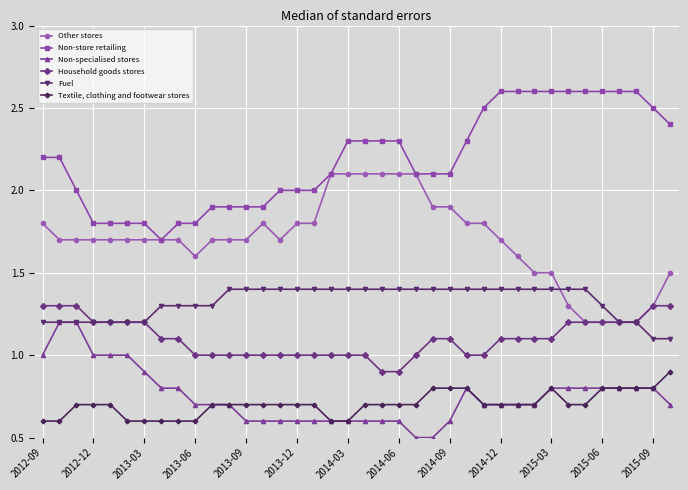

What is the minimum value shown in the chart?

0.5